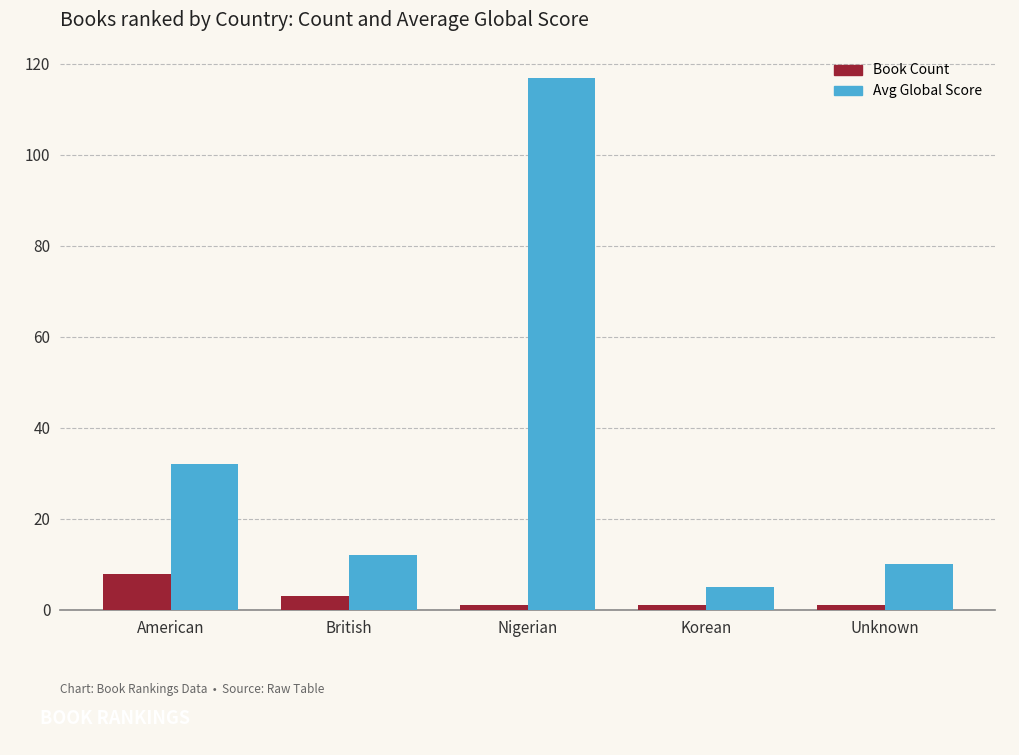

How many groups of bars are there?

5